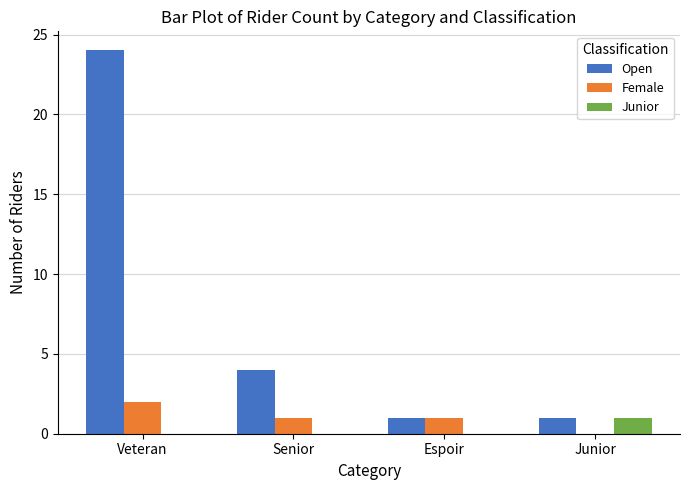

Which series changed the most between Veteran and Senior?

Open